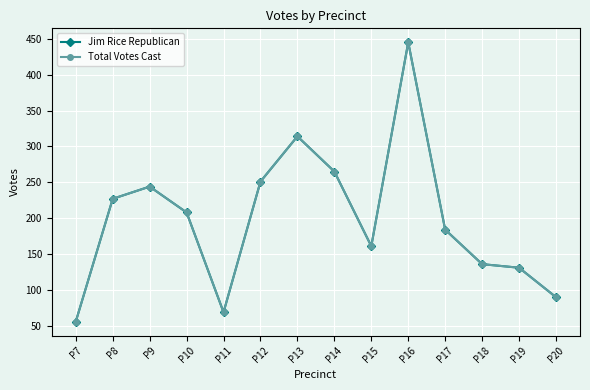

Does the chart display data point markers on the line(s)?

Yes